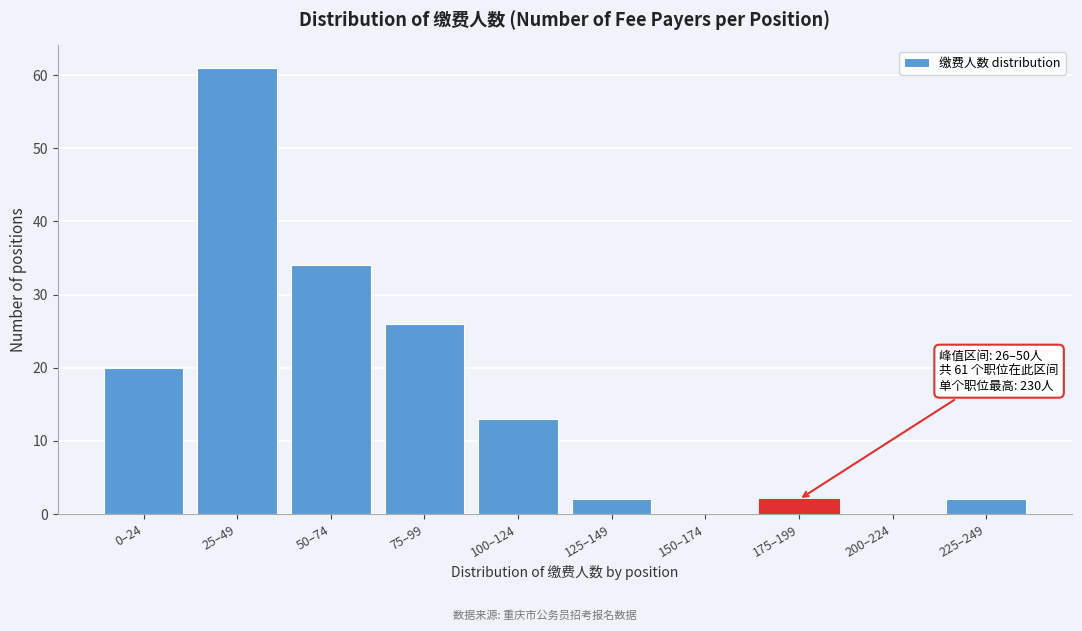

Reading left to right, extract all data points from this chart.

0–24=20	25–49=61	50–74=34	75–99=26	100–124=13	125–149=2	150–174=0	175–199=2	200–224=0	225–249=2